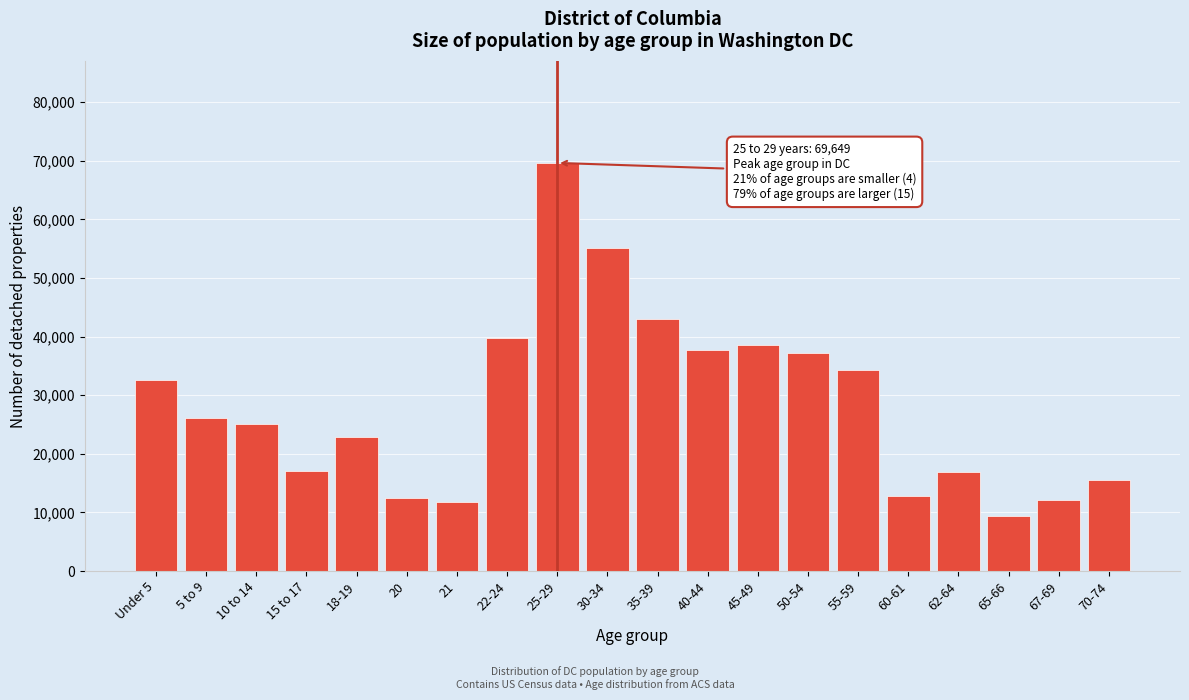

What is the sum of the values at 62-64 and 35-39?

59757